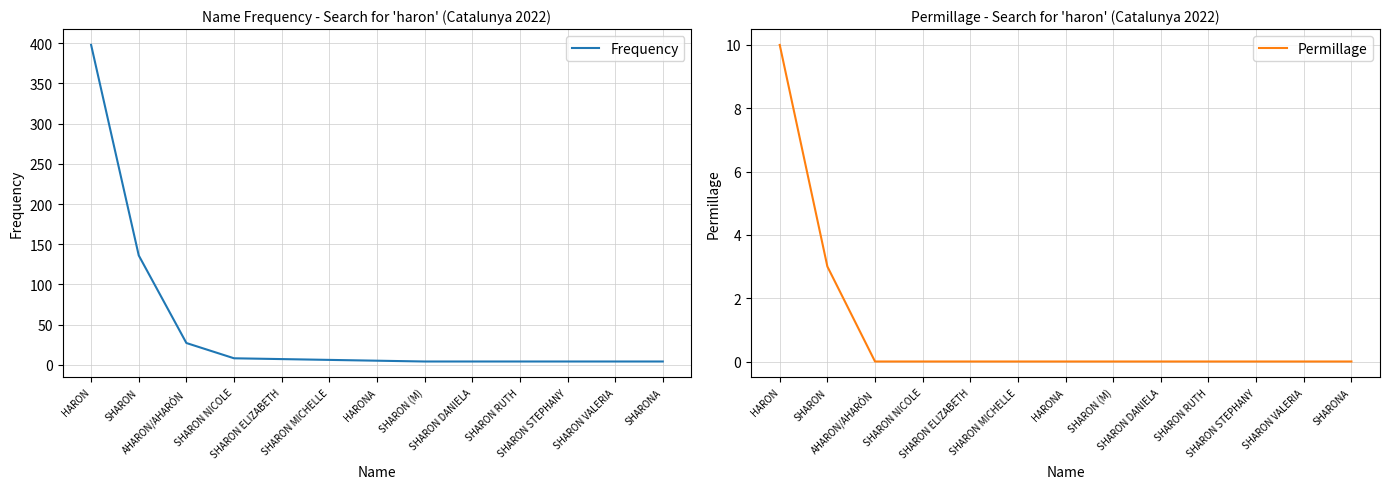

Is it true that Frequency equals 2 at SHARON VALERIA?

False